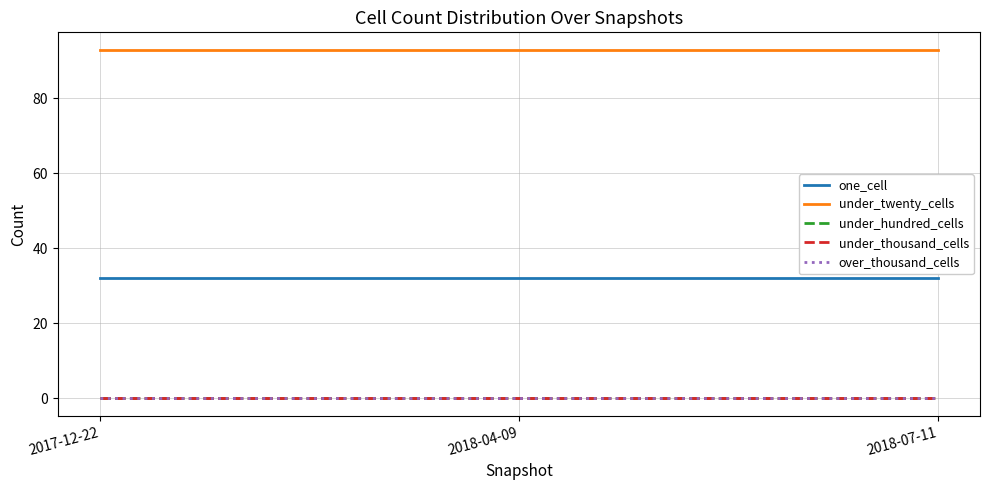

Does the chart display data point markers on the line(s)?

No